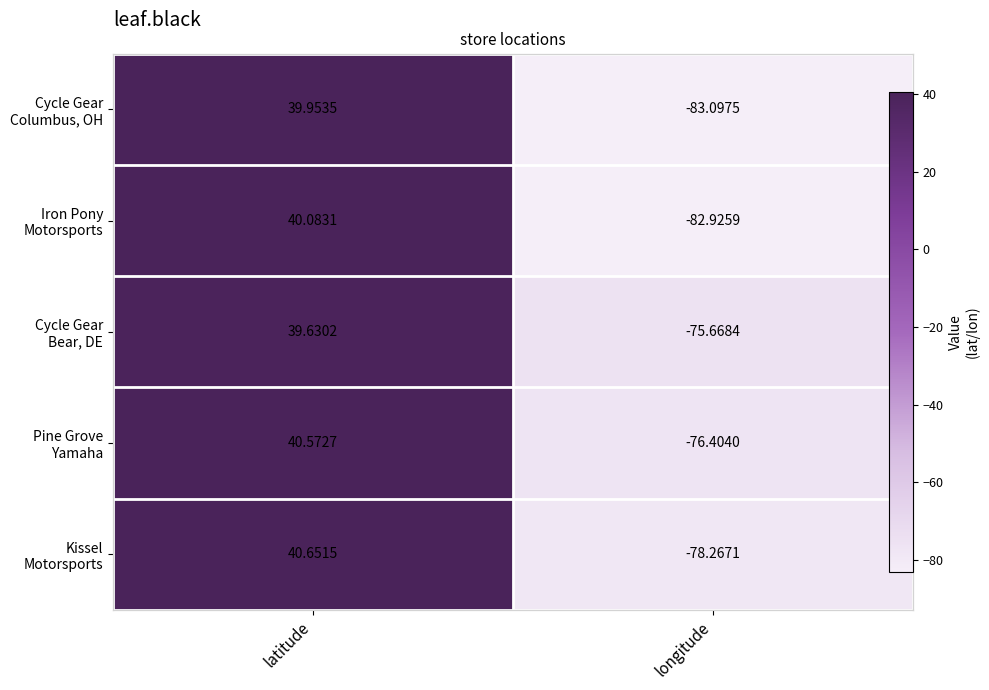

What is the difference between the highest and lowest values at longitude?

7.4